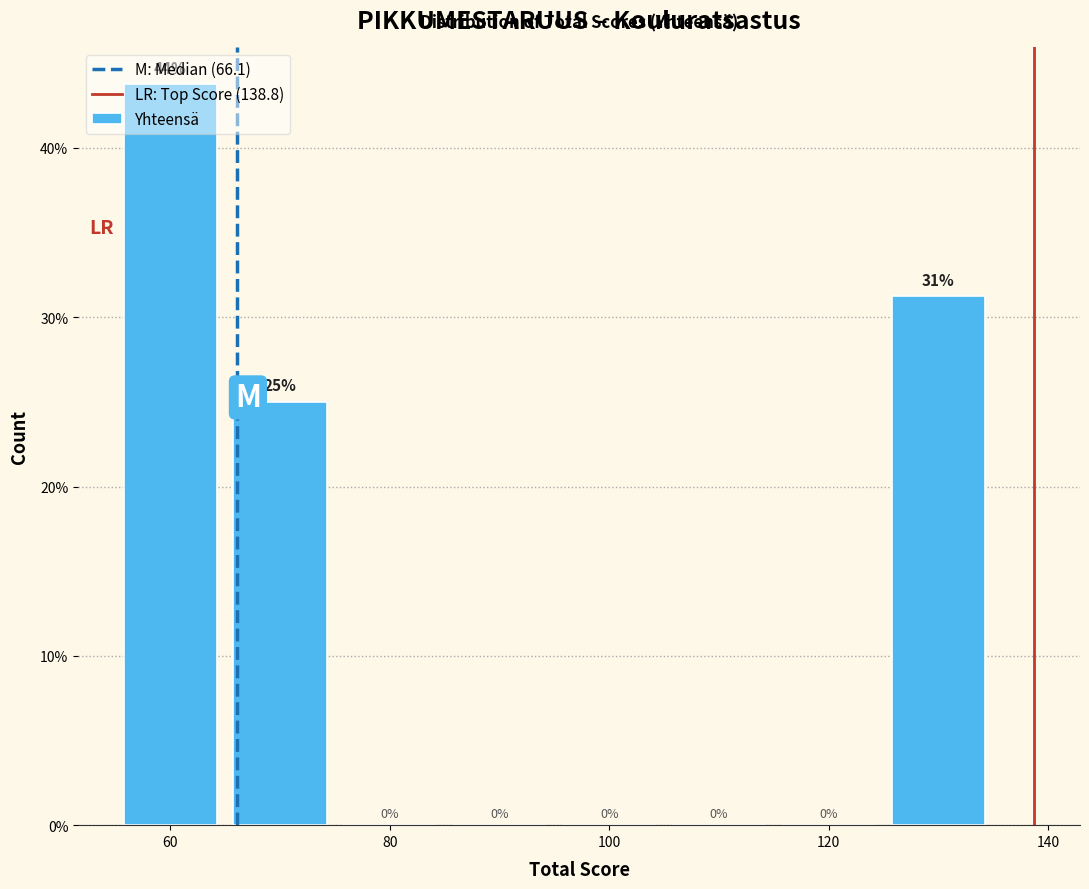

Which range on the x-axis has the tallest bar?

55 to 65